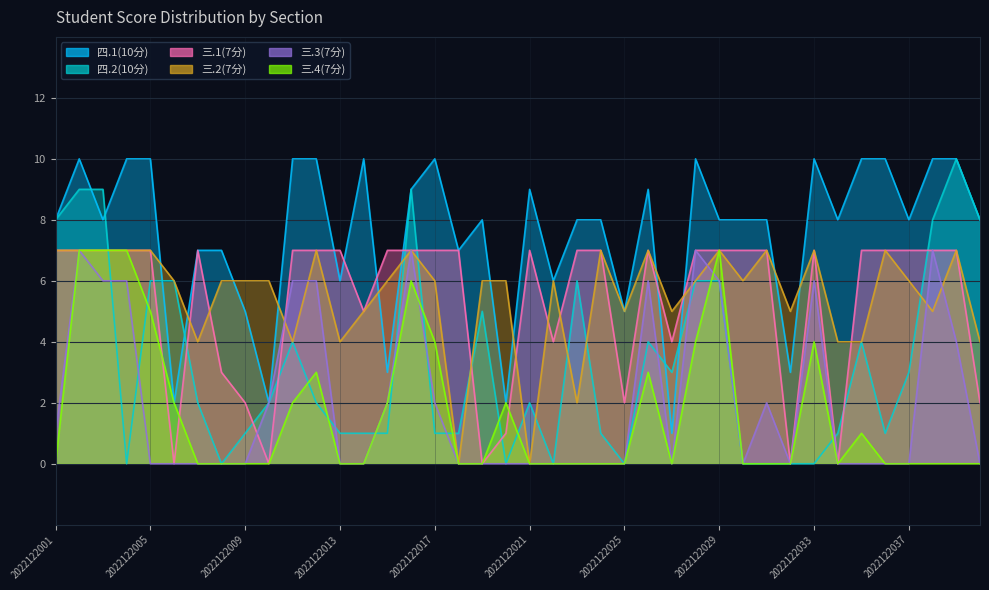

Reading left to right, list all the values displayed in this chart.

四.1(10分): 2022122001=8	2022122002=10	2022122003=8	2022122004=10	2022122005=10	2022122006=2	2022122007=7	2022122008=7	2022122009=5	2022122010=2	2022122011=10	2022122012=10	2022122013=6	2022122014=10	2022122015=3	2022122016=9	2022122017=10	2022122018=7	2022122019=8	2022122020=2	2022122021=9	2022122022=6	2022122023=8	2022122024=8	2022122025=5	2022122026=9	2022122027=1	2022122028=10	2022122029=8	2022122030=8	2022122031=8	2022122032=3	2022122033=10	2022122034=8	2022122035=10	2022122036=10	2022122037=8	2022122038=10	2022122039=10	2022122040=8
四.2(10分): 2022122001=8	2022122002=9	2022122003=9	2022122004=0	2022122005=6	2022122006=6	2022122007=2	2022122008=0	2022122009=1	2022122010=2	2022122011=4	2022122012=2	2022122013=1	2022122014=1	2022122015=1	2022122016=9	2022122017=1	2022122018=1	2022122019=5	2022122020=0	2022122021=2	2022122022=0	2022122023=6	2022122024=1	2022122025=0	2022122026=4	2022122027=3	2022122028=6	2022122029=6	2022122030=0	2022122031=0	2022122032=0	2022122033=0	2022122034=1	2022122035=4	2022122036=1	2022122037=3	2022122038=8	2022122039=10	2022122040=8
三.1(7分): 2022122001=7	2022122002=7	2022122003=7	2022122004=7	2022122005=7	2022122006=0	2022122007=7	2022122008=3	2022122009=2	2022122010=0	2022122011=7	2022122012=7	2022122013=7	2022122014=5	2022122015=7	2022122016=7	2022122017=7	2022122018=7	2022122019=0	2022122020=1	2022122021=7	2022122022=4	2022122023=7	2022122024=7	2022122025=2	2022122026=7	2022122027=4	2022122028=7	2022122029=7	2022122030=7	2022122031=7	2022122032=0	2022122033=7	2022122034=0	2022122035=7	2022122036=7	2022122037=7	2022122038=7	2022122039=7	2022122040=2
三.2(7分): 2022122001=7	2022122002=7	2022122003=7	2022122004=7	2022122005=7	2022122006=6	2022122007=4	2022122008=6	2022122009=6	2022122010=6	2022122011=4	2022122012=7	2022122013=4	2022122014=5	2022122015=6	2022122016=7	2022122017=6	2022122018=0	2022122019=6	2022122020=6	2022122021=0	2022122022=6	2022122023=2	2022122024=7	2022122025=5	2022122026=7	2022122027=5	2022122028=6	2022122029=7	2022122030=6	2022122031=7	2022122032=5	2022122033=7	2022122034=4	2022122035=4	2022122036=7	2022122037=6	2022122038=5	2022122039=7	2022122040=4
三.3(7分): 2022122001=1	2022122002=7	2022122003=6	2022122004=6	2022122005=0	2022122006=0	2022122007=0	2022122008=0	2022122009=0	2022122010=2	2022122011=6	2022122012=6	2022122013=0	2022122014=0	2022122015=2	2022122016=7	2022122017=2	2022122018=0	2022122019=0	2022122020=0	2022122021=0	2022122022=0	2022122023=0	2022122024=0	2022122025=0	2022122026=6	2022122027=0	2022122028=7	2022122029=6	2022122030=0	2022122031=2	2022122032=0	2022122033=6	2022122034=0	2022122035=0	2022122036=0	2022122037=0	2022122038=7	2022122039=4	2022122040=0
三.4(7分): 2022122001=0	2022122002=7	2022122003=7	2022122004=7	2022122005=5	2022122006=2	2022122007=0	2022122008=0	2022122009=0	2022122010=0	2022122011=2	2022122012=3	2022122013=0	2022122014=0	2022122015=2	2022122016=6	2022122017=4	2022122018=0	2022122019=0	2022122020=2	2022122021=0	2022122022=0	2022122023=0	2022122024=0	2022122025=0	2022122026=3	2022122027=0	2022122028=4	2022122029=7	2022122030=0	2022122031=0	2022122032=0	2022122033=4	2022122034=0	2022122035=1	2022122036=0	2022122037=0	2022122038=0	2022122039=0	2022122040=0